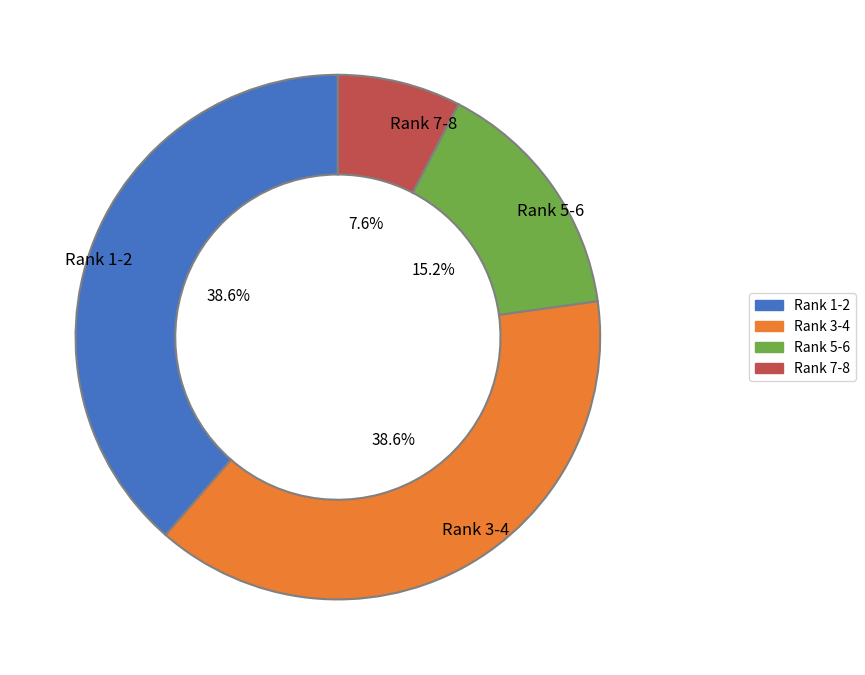

Which category has the smallest portion of the pie?

Rank 7-8